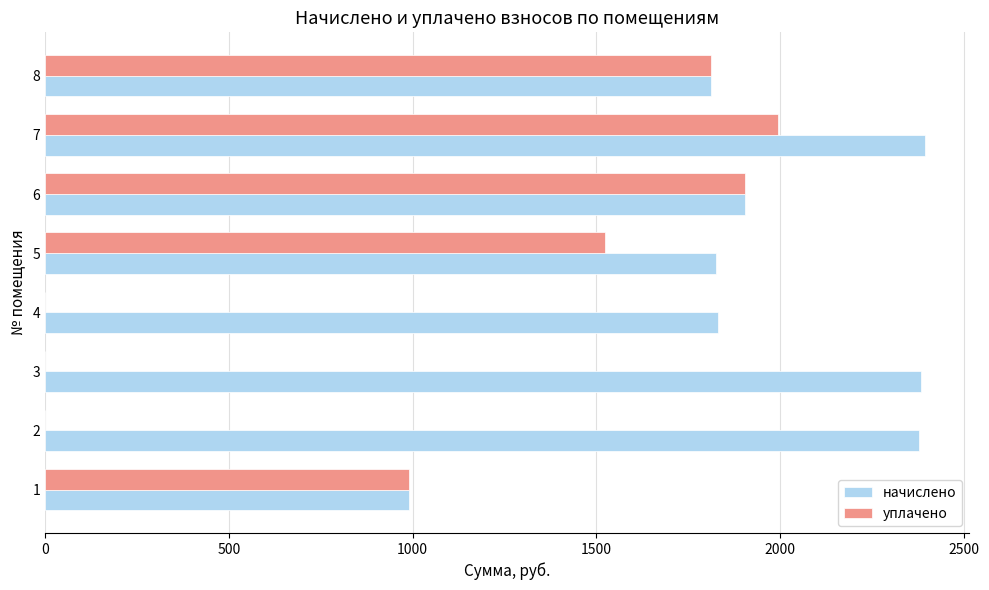

What is the highest value of the уплачено series?

1995.5